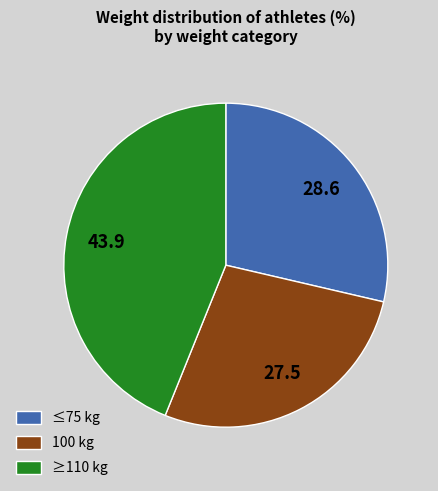

Do 100 kg and ≤75 kg together represent more than half of the pie?

Yes